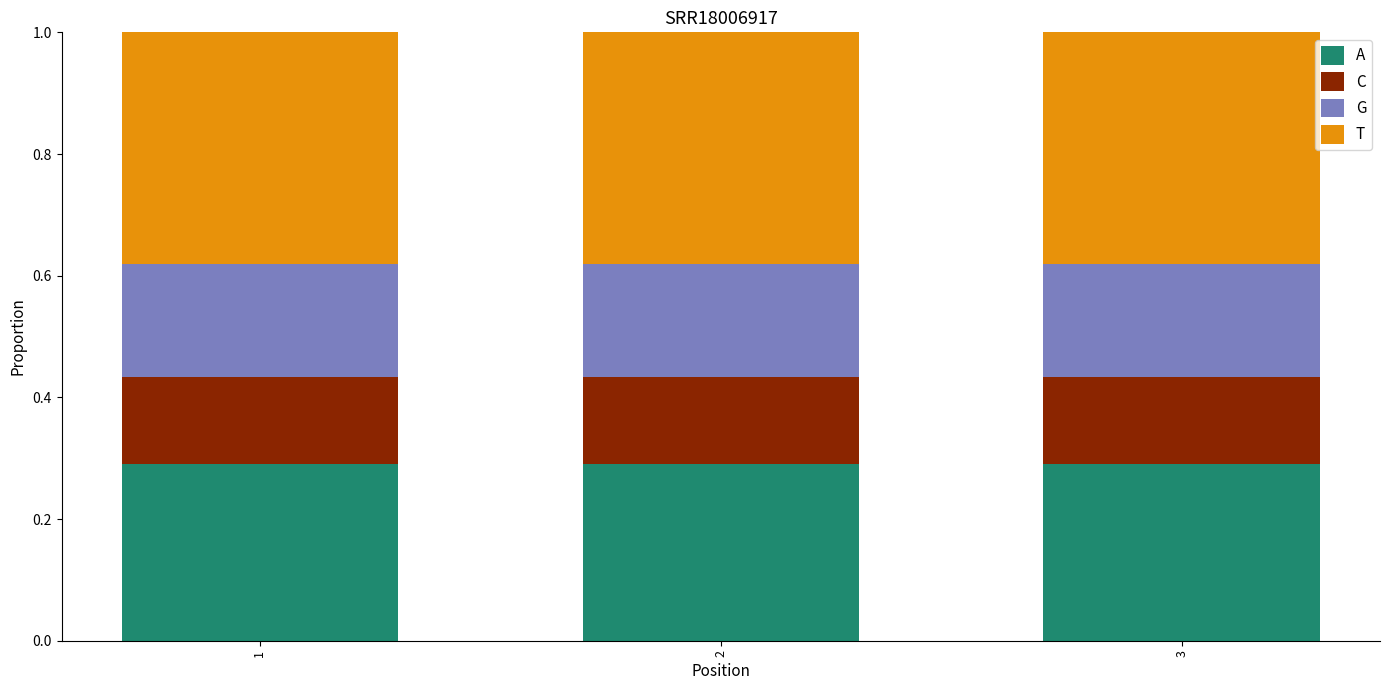

How many bars are there in total?

3